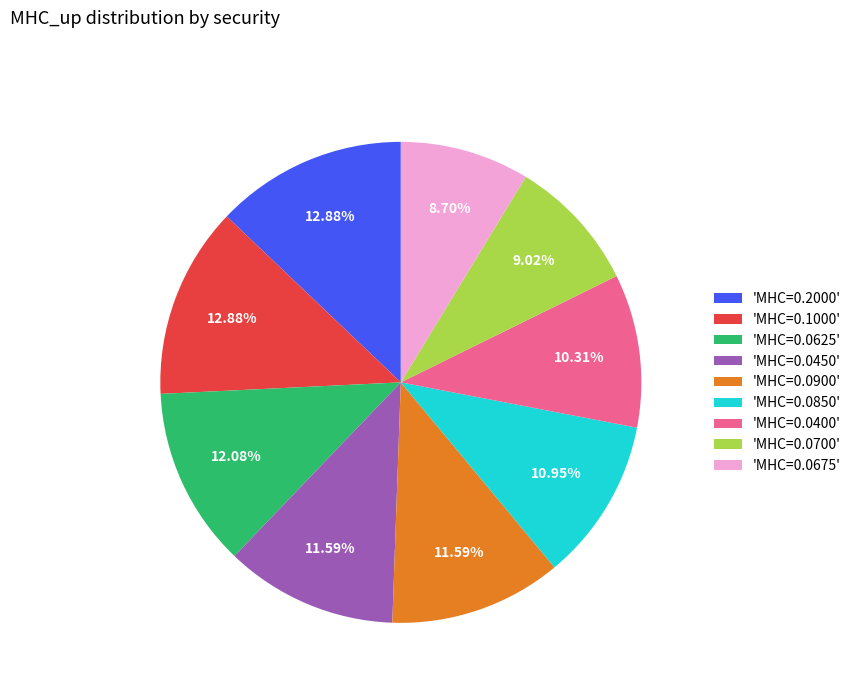

How many slices are in this pie chart?

9